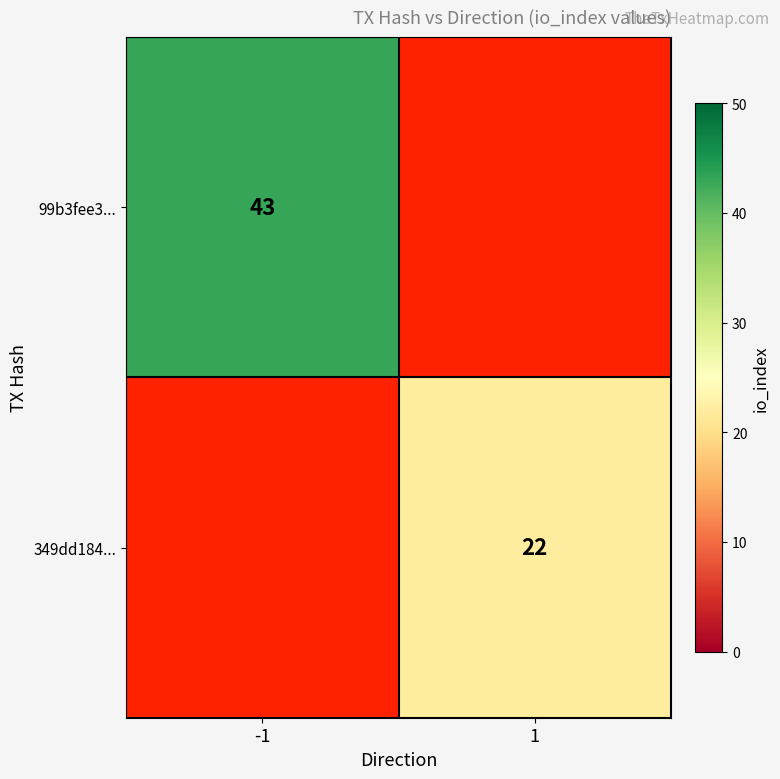

True or false: 349dd184... has a value of 22 at 1.

True